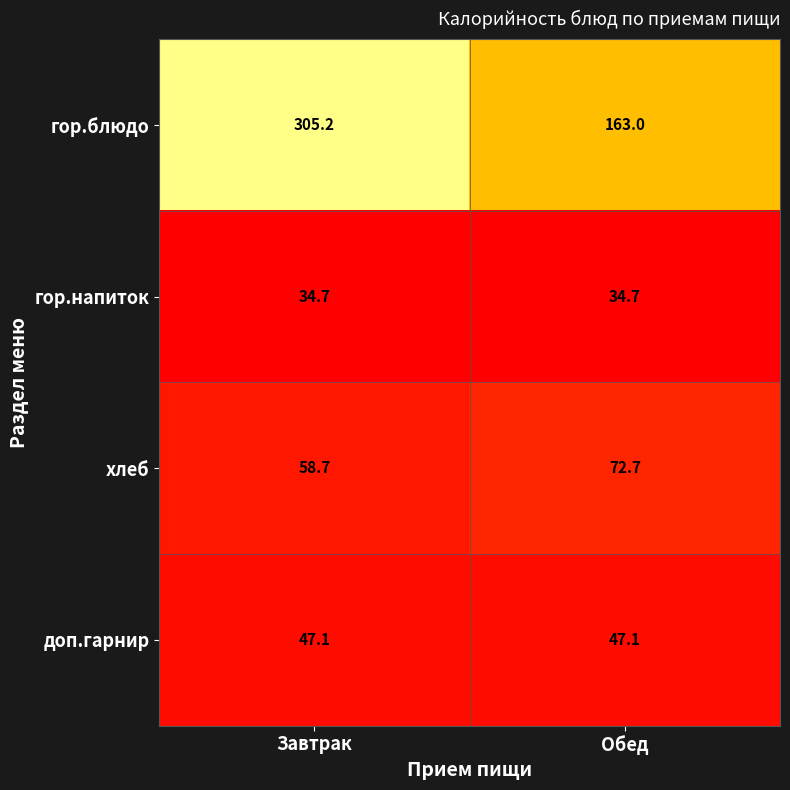

Reading left to right, list all the values displayed in this chart.

гор.блюдо: 305.2	163.0
гор.напиток: 34.7	34.7
хлеб: 58.7	72.7
доп.гарнир: 47.1	47.1